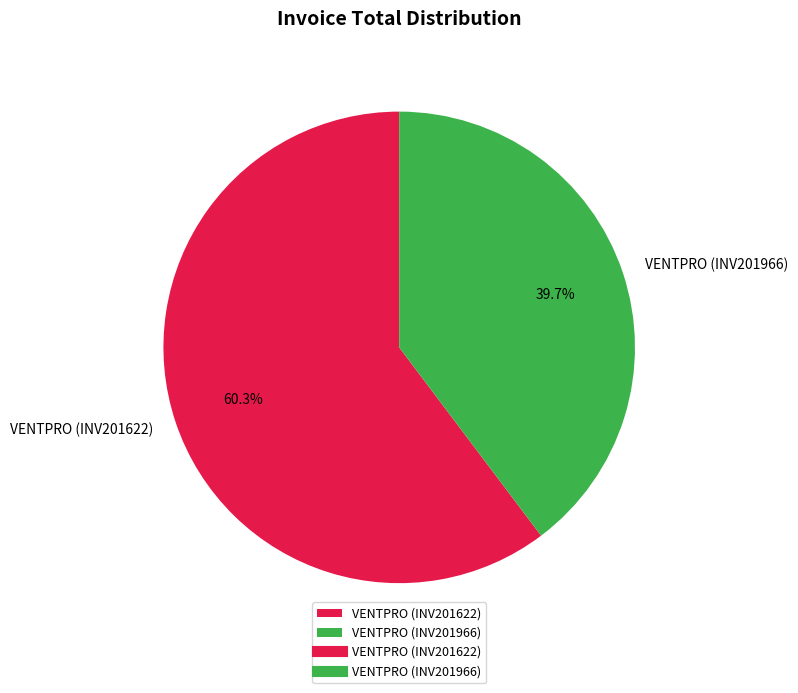

Do VENTPRO (INV201622) and VENTPRO (INV201966) together represent more than half of the pie?

Yes